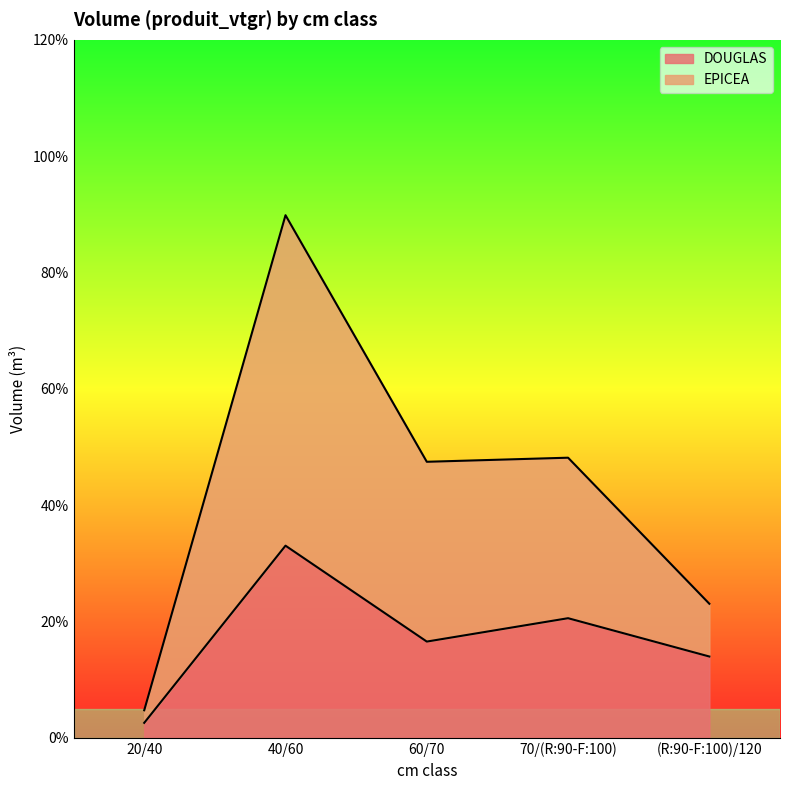

What is the label of the 4th point from the left?

70/(R:90-F:100)